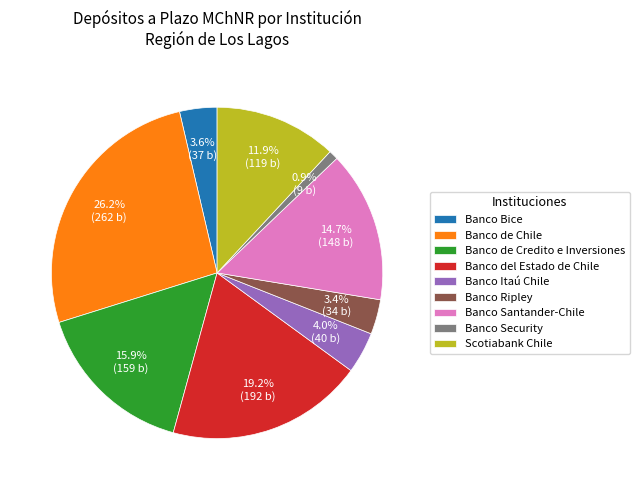

Which slice is the smallest?

Banco Security